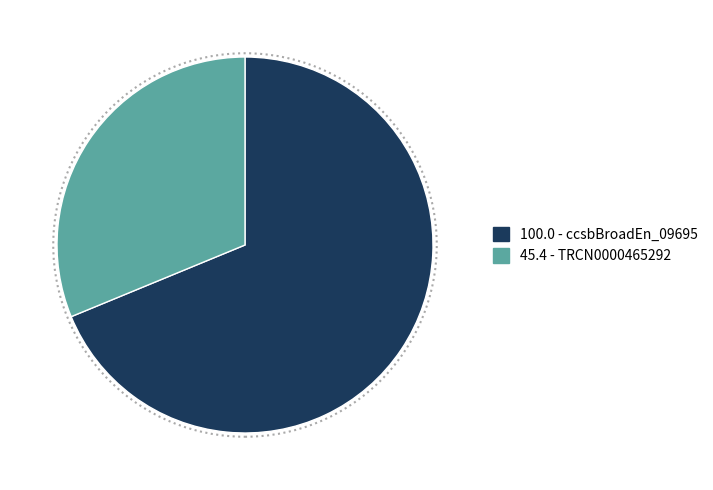

Is there any slice that represents more than half of the pie?

Yes